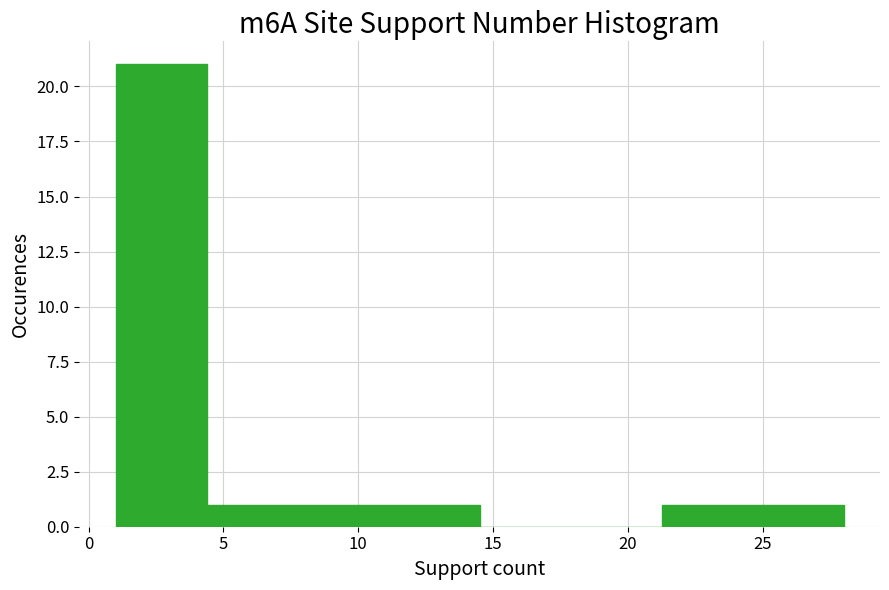

Reading left to right, list every bar in this chart as the range it spans on the x-axis followed by its height. Neither the bar edges nor the heights are printed on the chart, so give them approximately, as read against the axes.

1.0 to 4.5: 21
4.5 to 8.0: 1
8.0 to 11.0: 1
11.0 to 14.5: 1
14.5 to 18.0: 0
18.0 to 21.5: 0
21.5 to 24.5: 1
24.5 to 28.0: 1